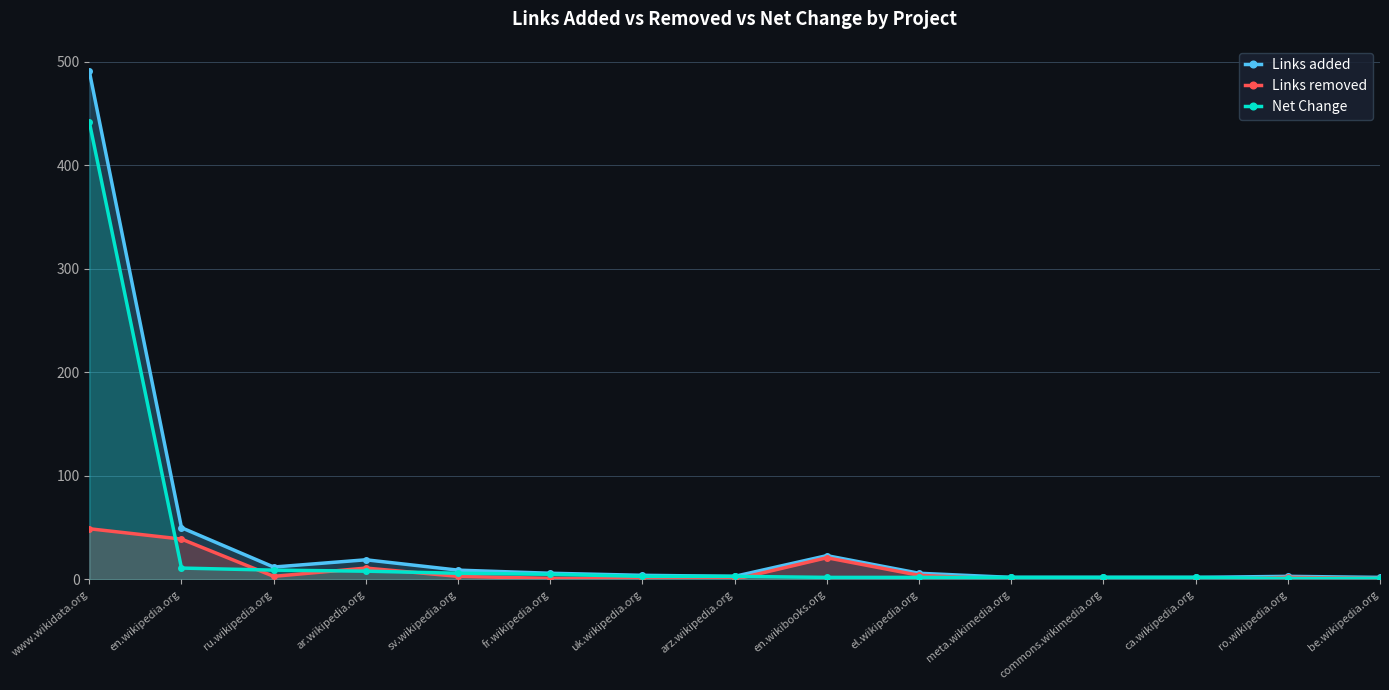

What is the label of the 2nd point from the left?

en.wikipedia.org